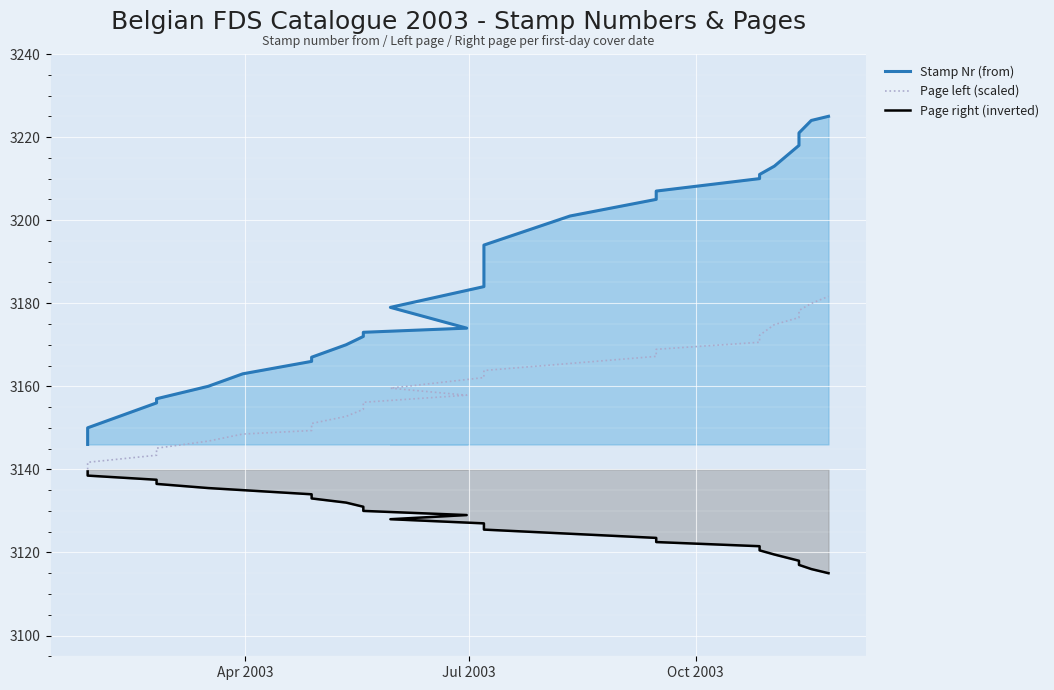

What is the value of the Page left (scaled) point at the 17th from the left?

3167.2